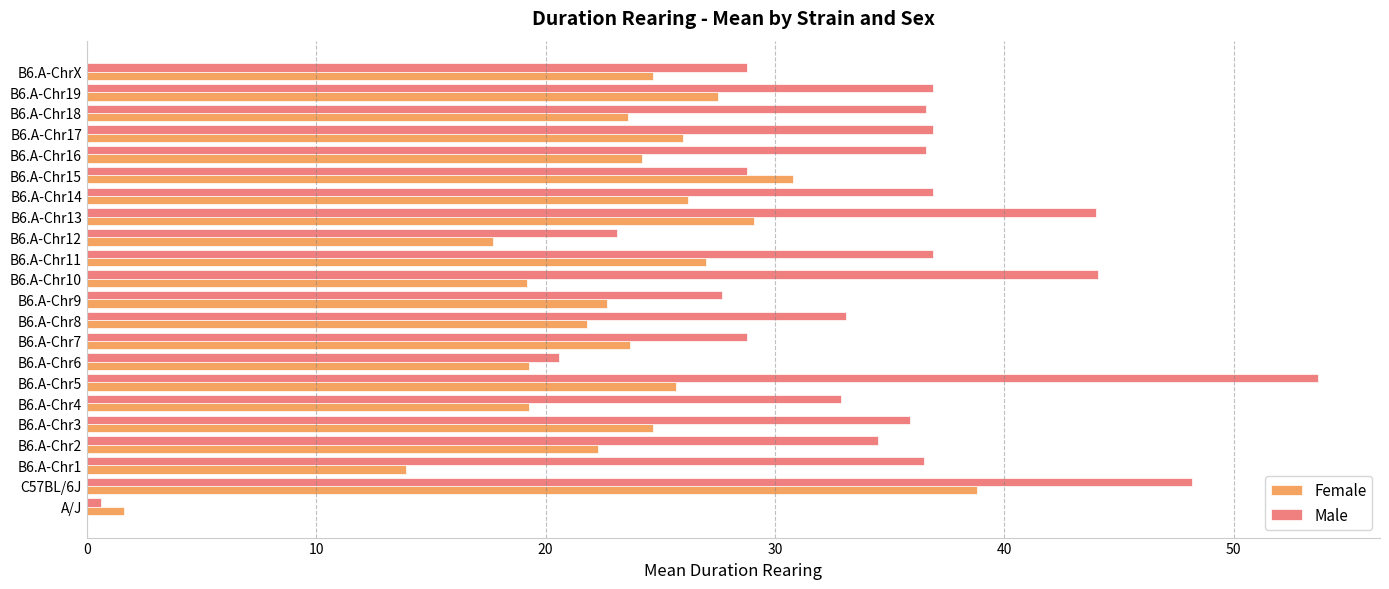

The Male series shows 65.8 at B6.A-Chr16. True or false?

False